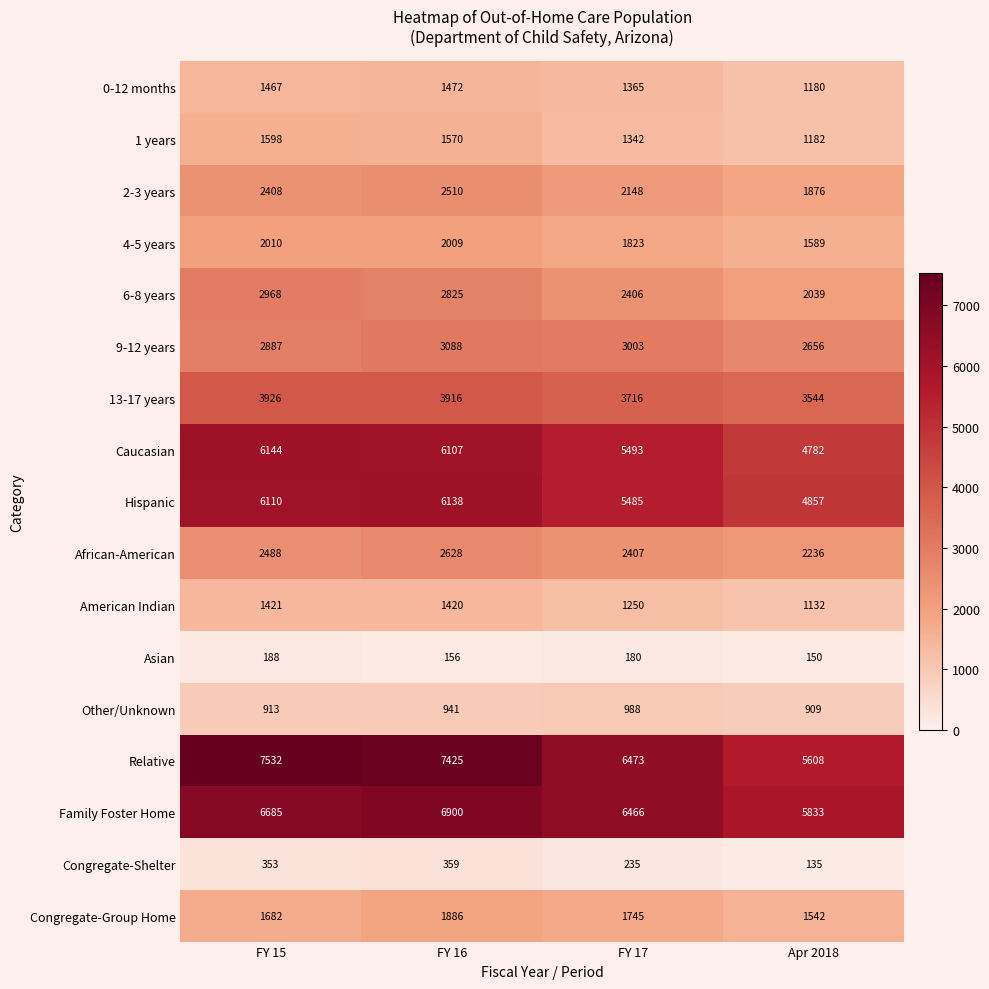

Which label corresponds to the smallest value in the chart?

Apr 2018